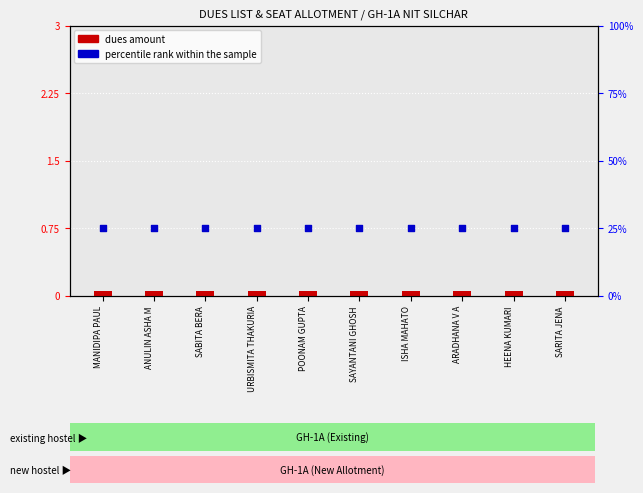

Which series reaches the maximum Y coordinate?

percentile rank within the sample